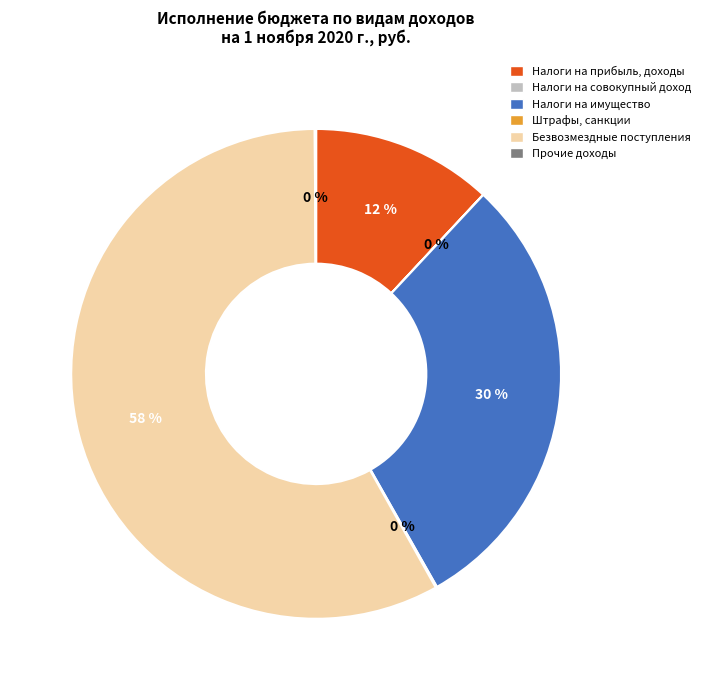

True or false: Налоги на имущество accounts for 30% of the total.

True